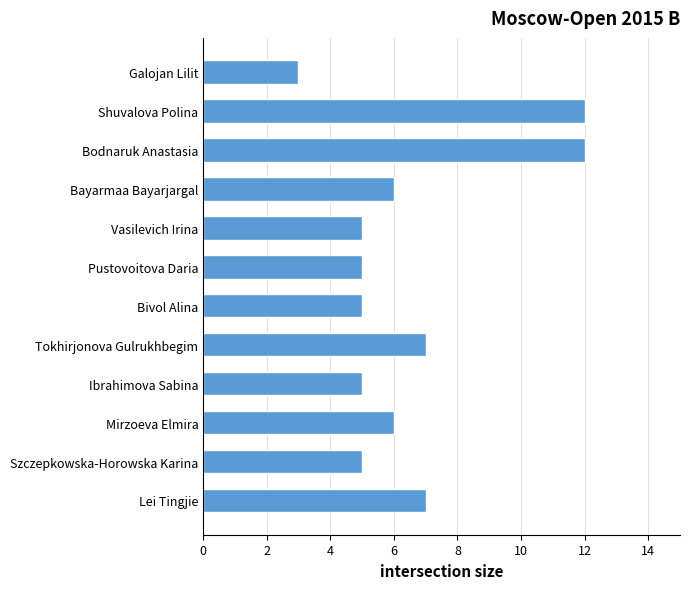

How many values are below 6?

6